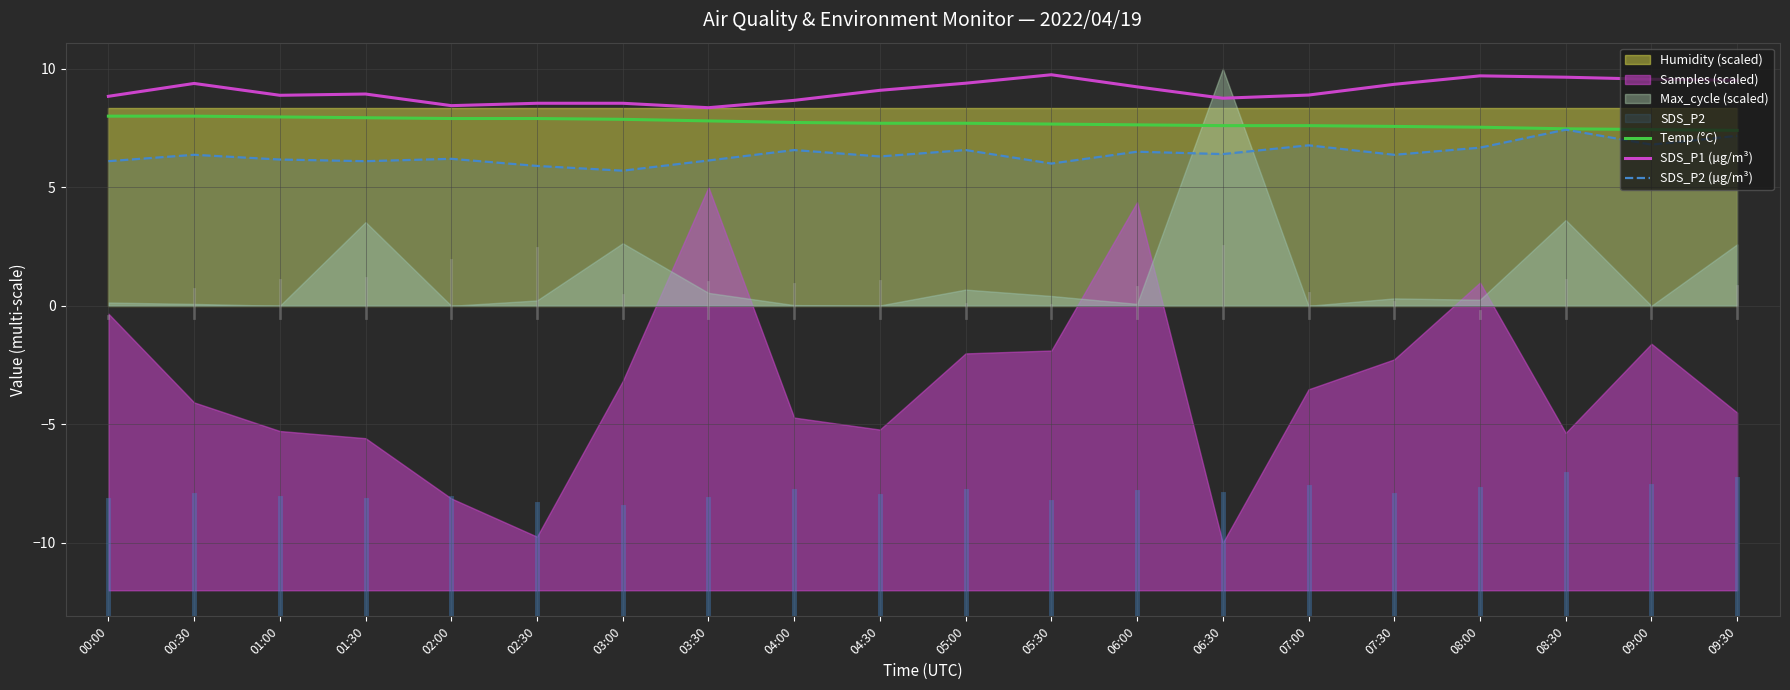

What is the label of the 5th point from the right?

07:30